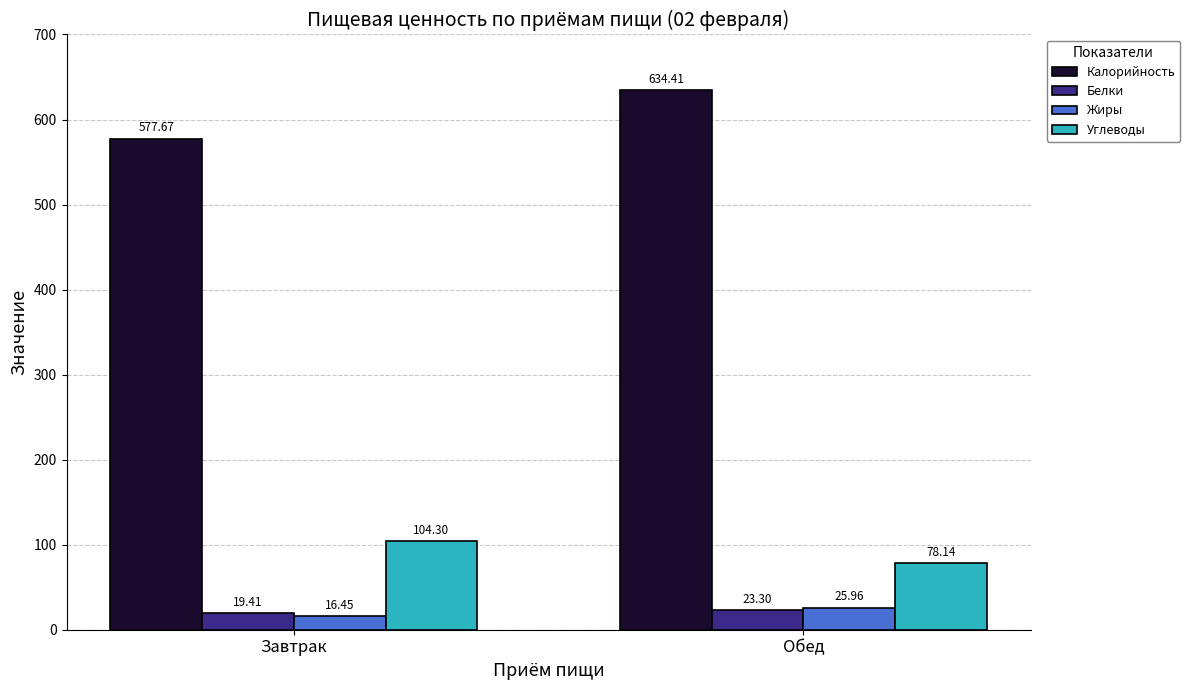

What is the difference between the highest and lowest values at Обед?

611.1